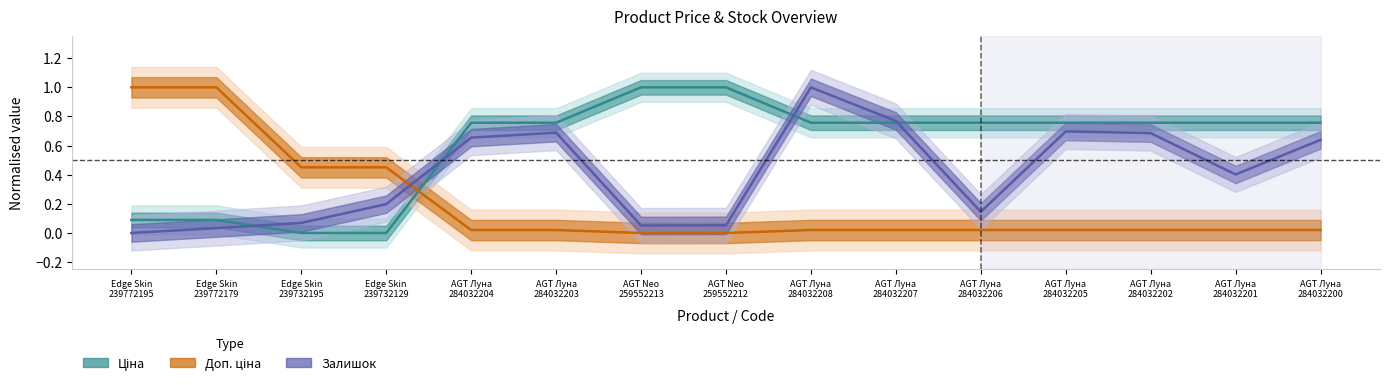

How many times do Залишок and Ціна cross each other?

4